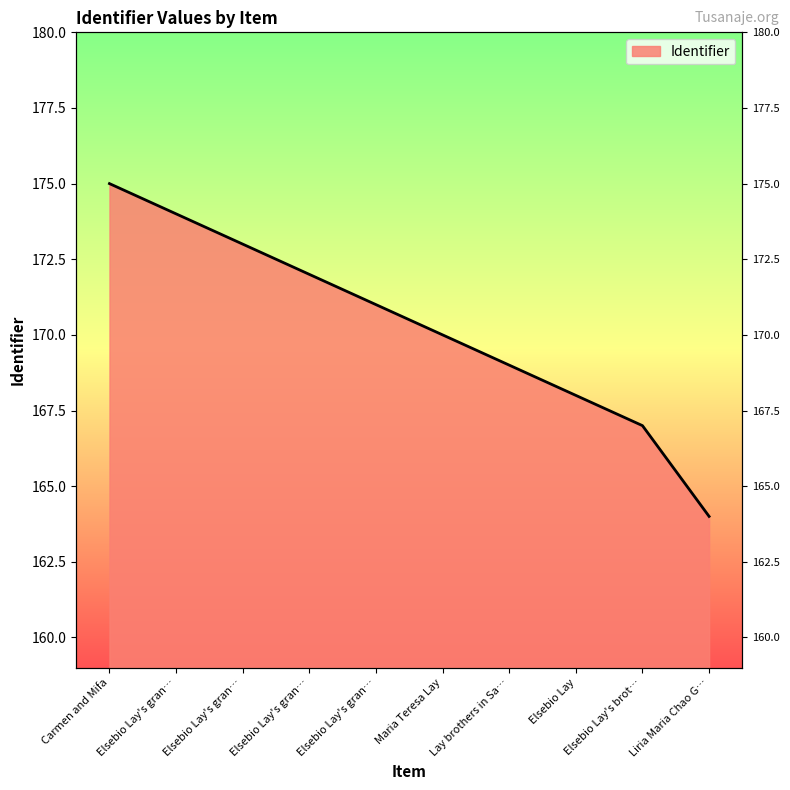

What is the sum of the values at Elsebio Lay's granddaughter 4 and Elsebio Lay's granddaughter 2?

346